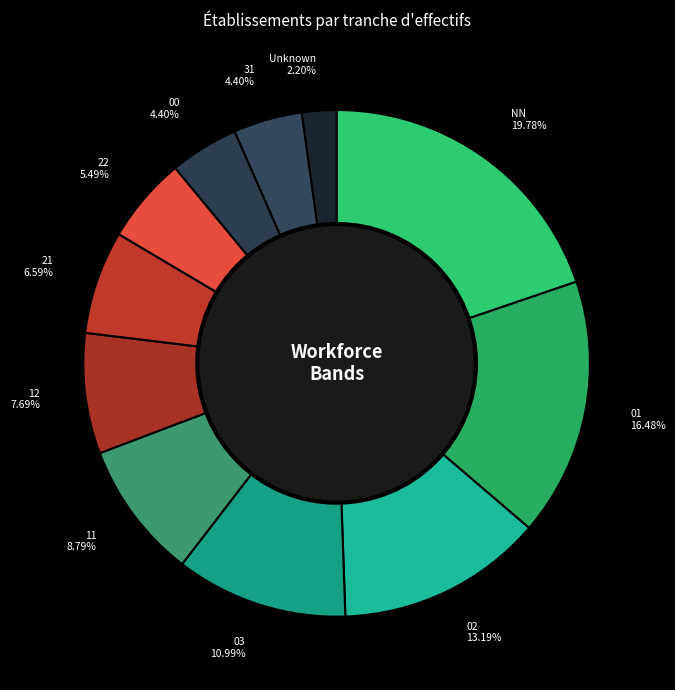

To the nearest percent, what is the difference between the 21 and 00 slice percentages?

2%